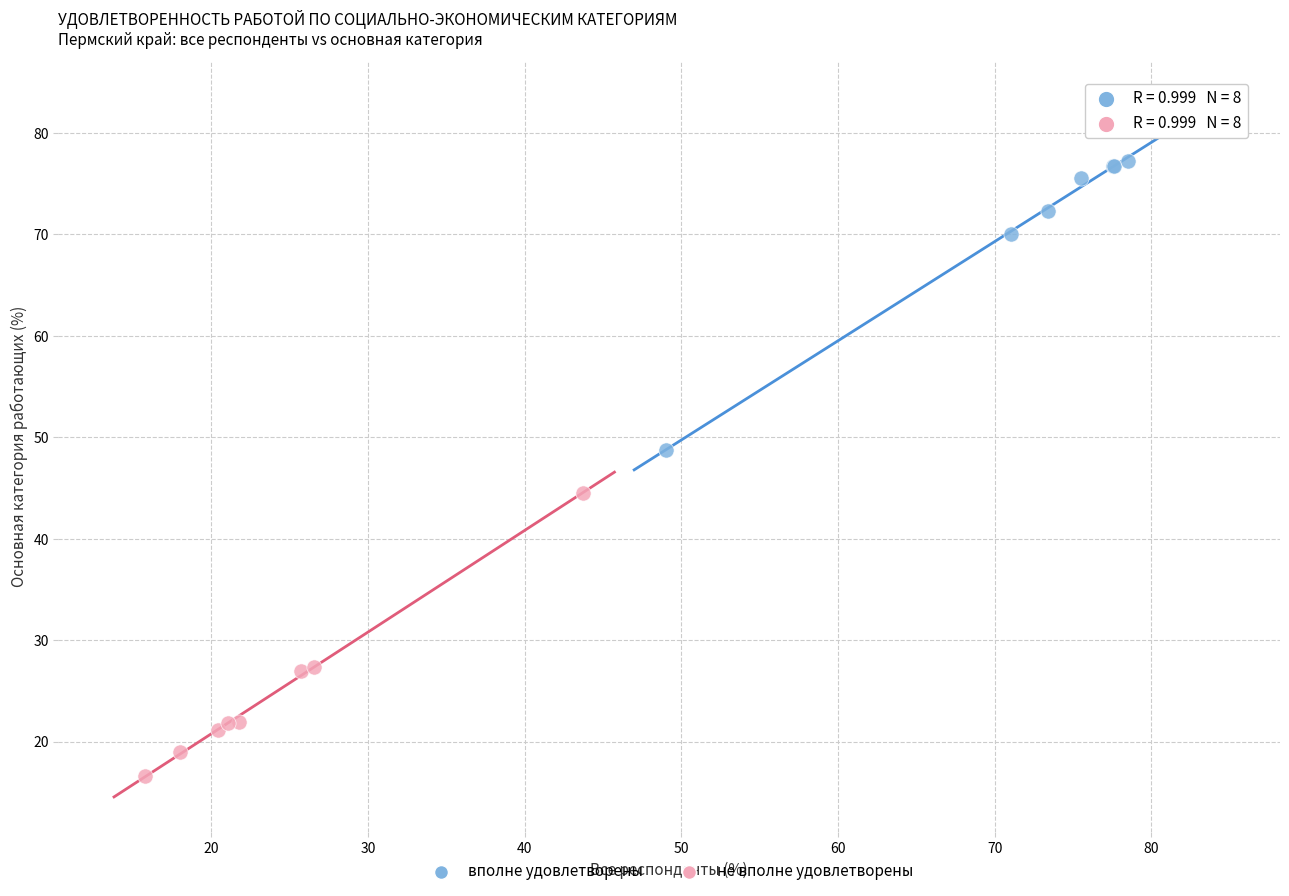

Which series contains the highest Y value?

вполне удовлетворены